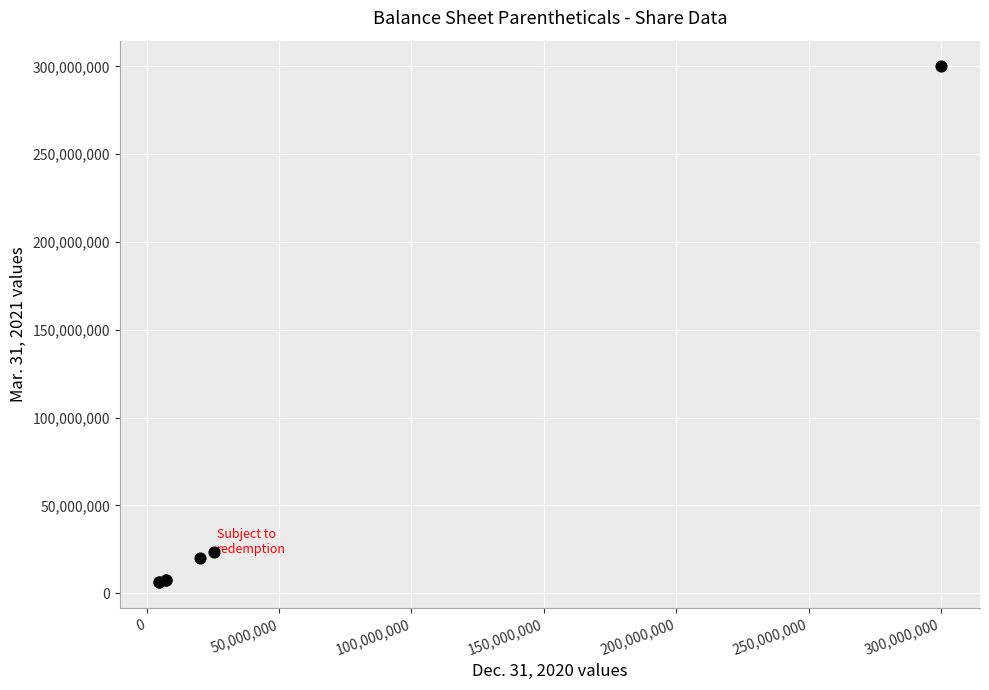

What Y value in the scatter plot is closest to 153140591?

23718818